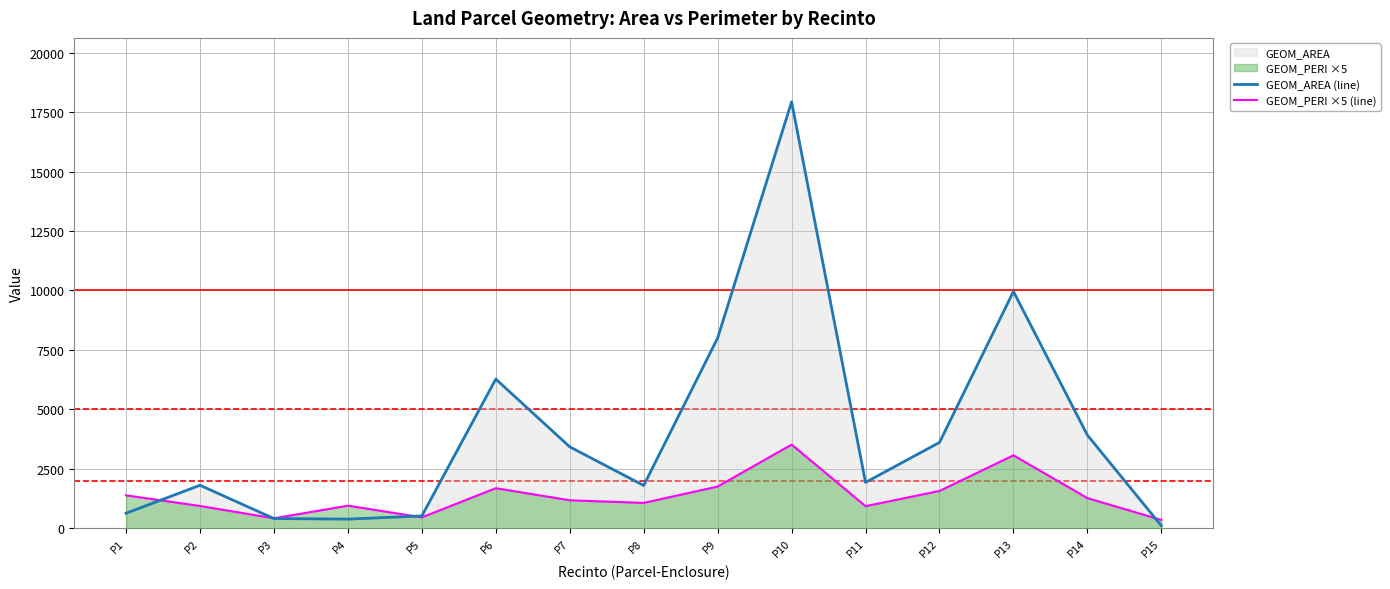

Reading right to left, list all the values displayed in this chart.

GEOM_AREA (line): 111.1	3920.6	9958.3	3613.0	1933.3	17927.6	8002.9	1803.4	3427.3	6275.6	523.3	389.7	414.4	1812.6	636.6
GEOM_PERI ×5 (line): 354.9	1271.7	3071.1	1574.0	933.8	3523.2	1758.8	1071.7	1181.3	1688.8	464.9	953.9	423.4	942.3	1388.7